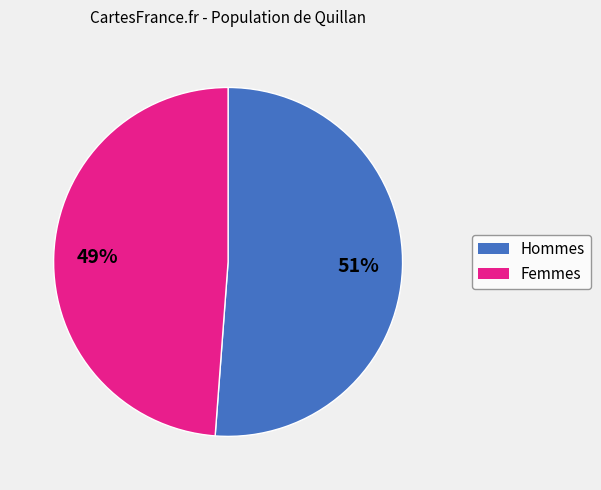

To the nearest percent, what is the difference between the largest and smallest slice percentages?

2%